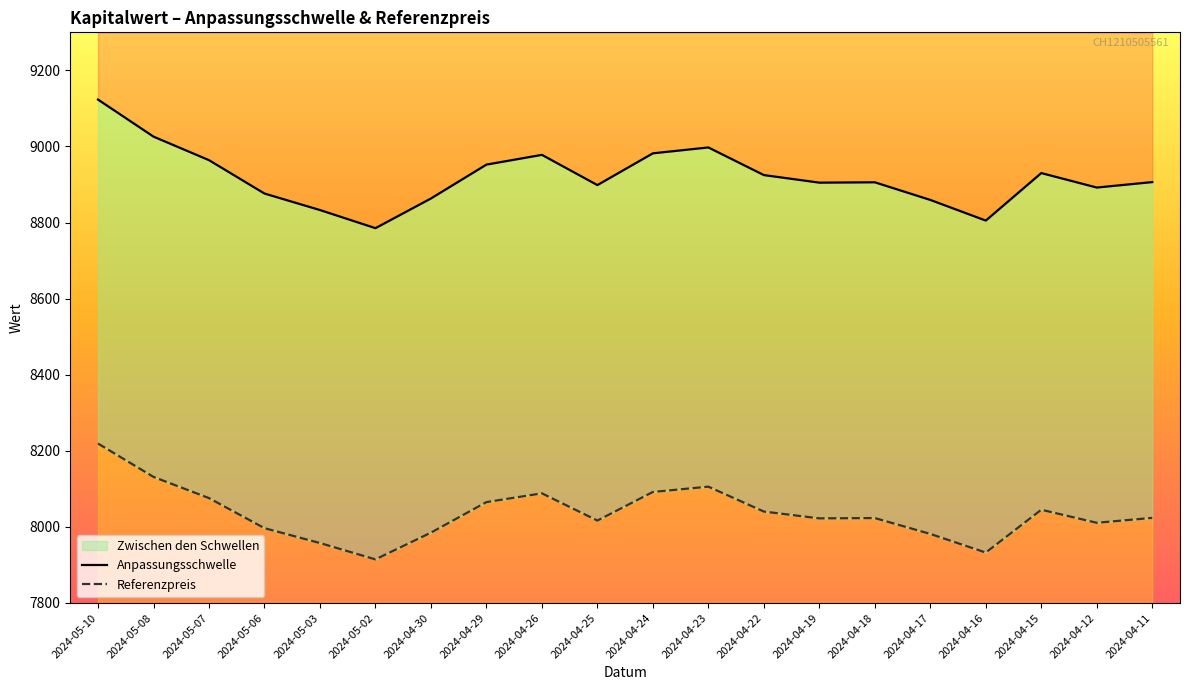

Reading left to right, what are all the values shown in this chart?

Anpassungsschwelle: 2024-05-10=9123.2	2024-05-08=9025.9	2024-05-07=8964.0	2024-05-06=8876.3	2024-05-03=8832.9	2024-05-02=8785.3	2024-04-30=8863.3	2024-04-29=8952.3	2024-04-26=8977.9	2024-04-25=8898.5	2024-04-24=8982.0	2024-04-23=8997.4	2024-04-22=8924.8	2024-04-19=8904.9	2024-04-18=8905.8	2024-04-17=8859.5	2024-04-16=8805.2	2024-04-15=8930.1	2024-04-12=8892.0	2024-04-11=8906.4
Referenzpreis: 2024-05-10=8219.1	2024-05-08=8131.4	2024-05-07=8075.7	2024-05-06=7996.6	2024-05-03=7957.6	2024-05-02=7914.6	2024-04-30=7984.9	2024-04-29=8065.1	2024-04-26=8088.2	2024-04-25=8016.6	2024-04-24=8091.9	2024-04-23=8105.8	2024-04-22=8040.4	2024-04-19=8022.4	2024-04-18=8023.3	2024-04-17=7981.5	2024-04-16=7932.6	2024-04-15=8045.1	2024-04-12=8010.8	2024-04-11=8023.7